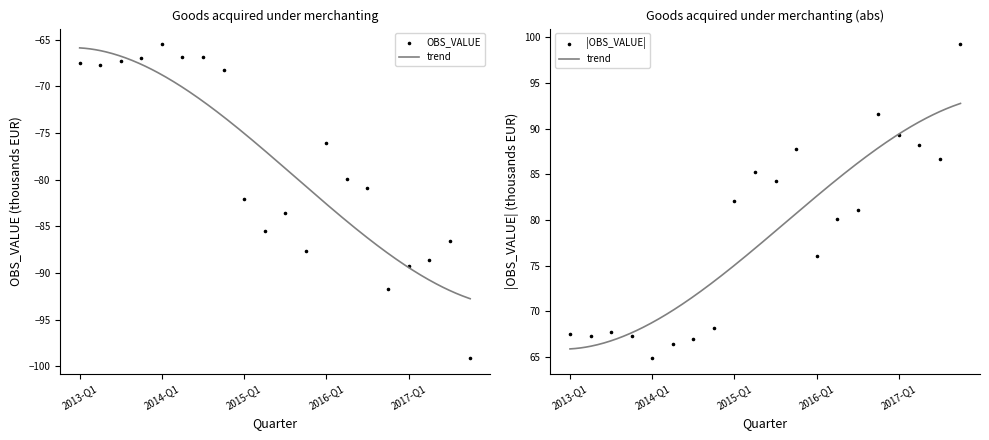

Between 2014-Q4 and 2013-Q1, which is larger?

2014-Q4